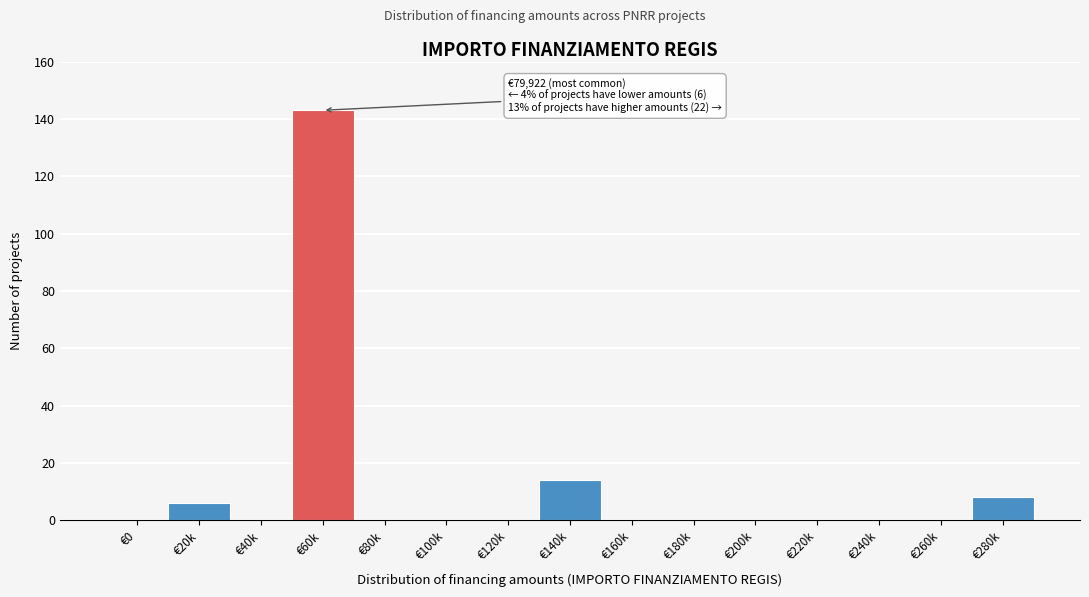

Reading left to right, extract all data points from this chart.

€0=0	€20k=6	€40k=0	€60k=143	€80k=0	€100k=0	€120k=0	€140k=14	€160k=0	€180k=0	€200k=0	€220k=0	€240k=0	€260k=0	€280k=8